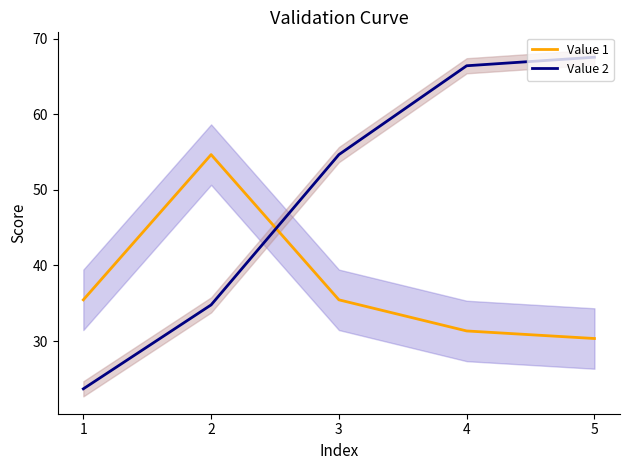

How many times do Value 2 and Value 1 cross each other?

1